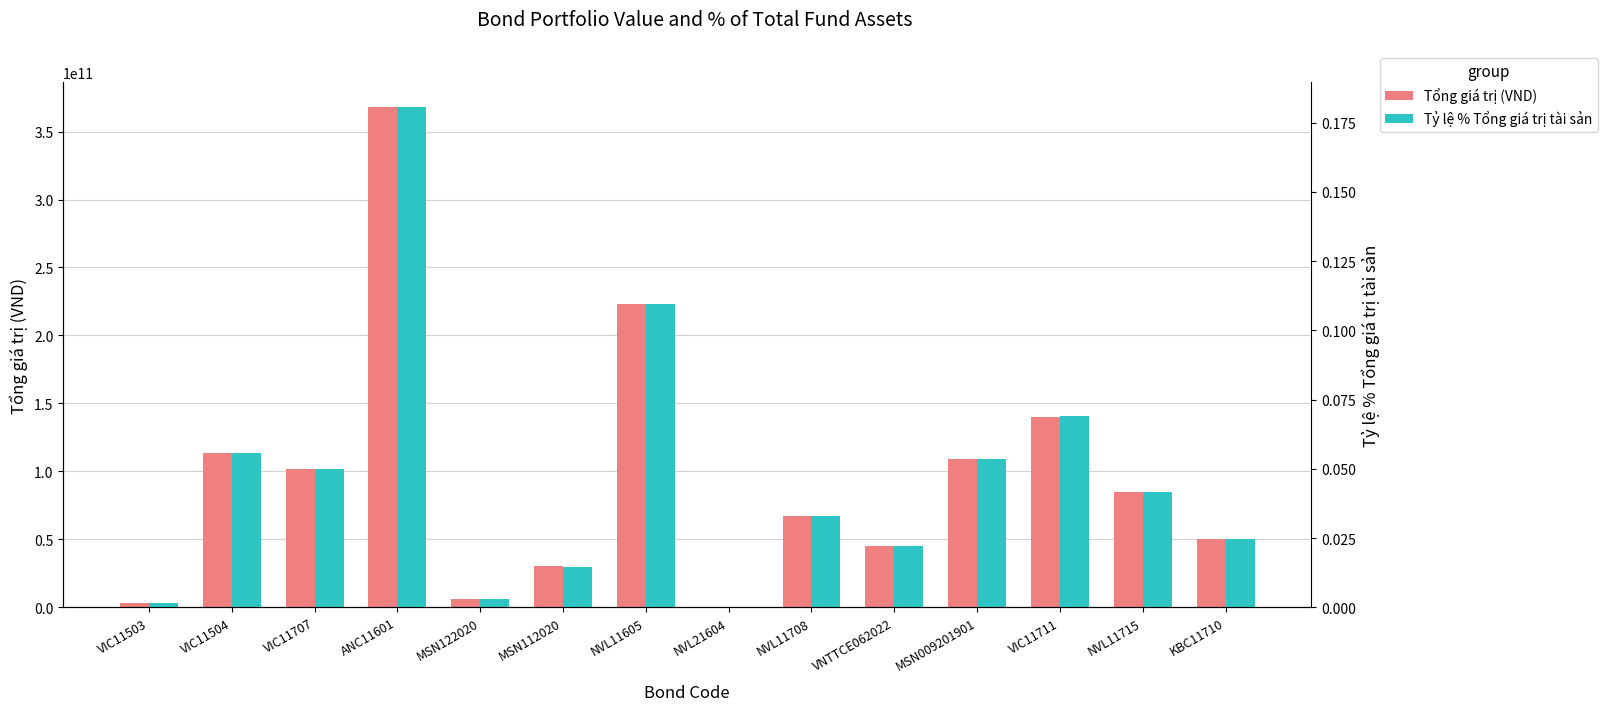

Is the value of Tỷ lệ % Tổng giá trị tài sản at MSN009201901 greater than the value of Tổng giá trị (VND) at VNTTCE062022?

No